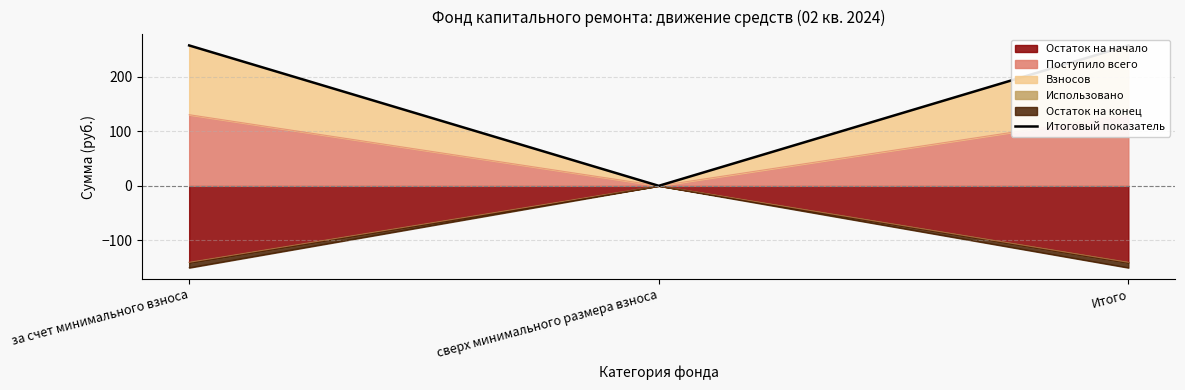

Rank the categories by value from highest to lowest.

за счет минимального взноса, Итого, сверх минимального размера взноса